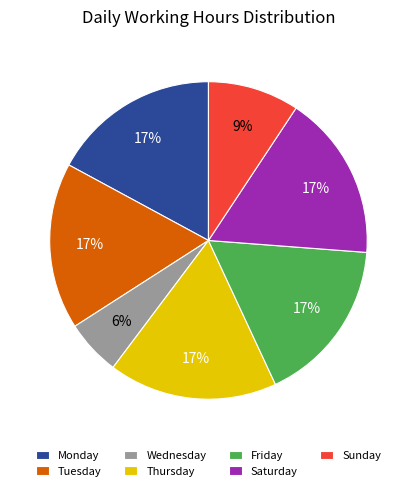

The Tuesday slice represents 17% of the pie. True or false?

True